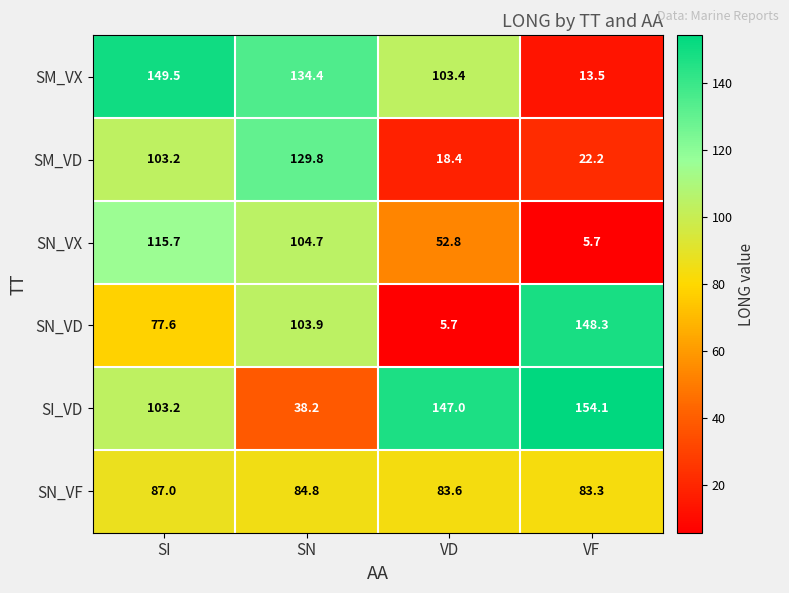

Which series has the largest range (max minus min)?

SN_VD